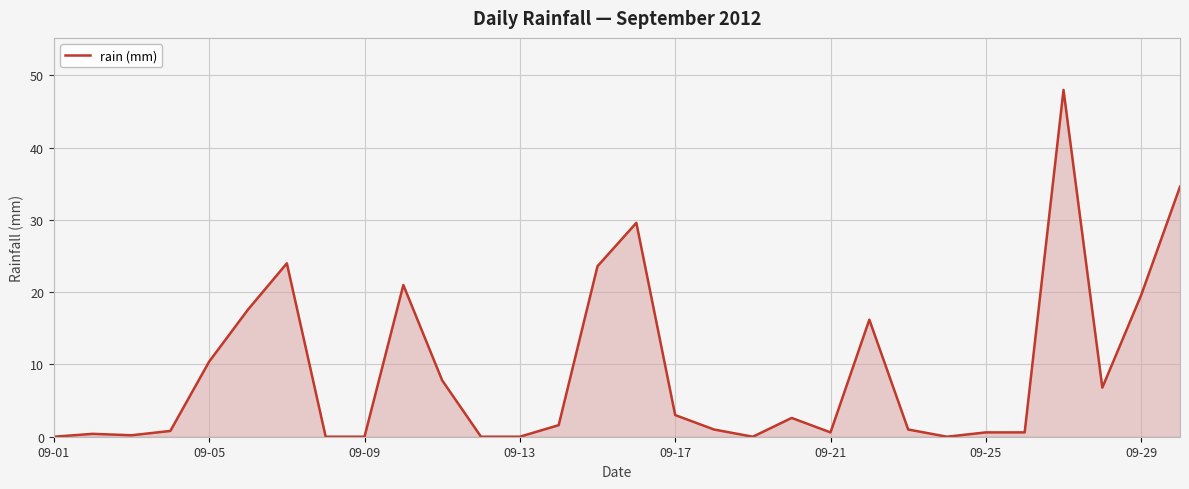

What is the maximum value shown in the chart?

48.0